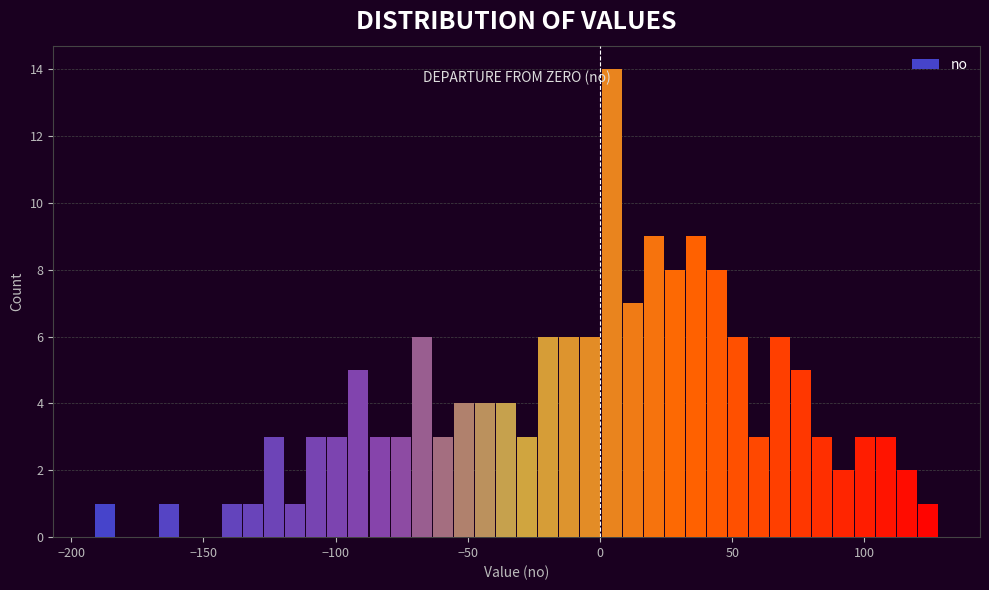

Read against the x-axis, roughly where is the centre of the tallest bar?

5